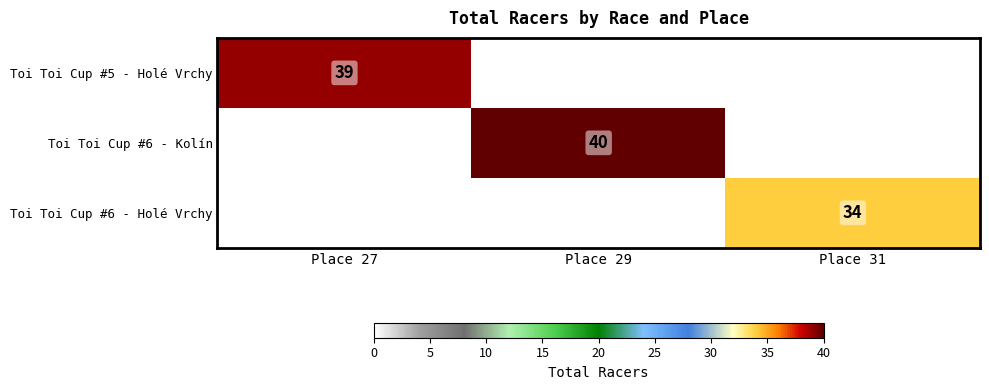

True or false: Toi Toi Cup #6 - Kolín has a value of 40 at Place 29.

True